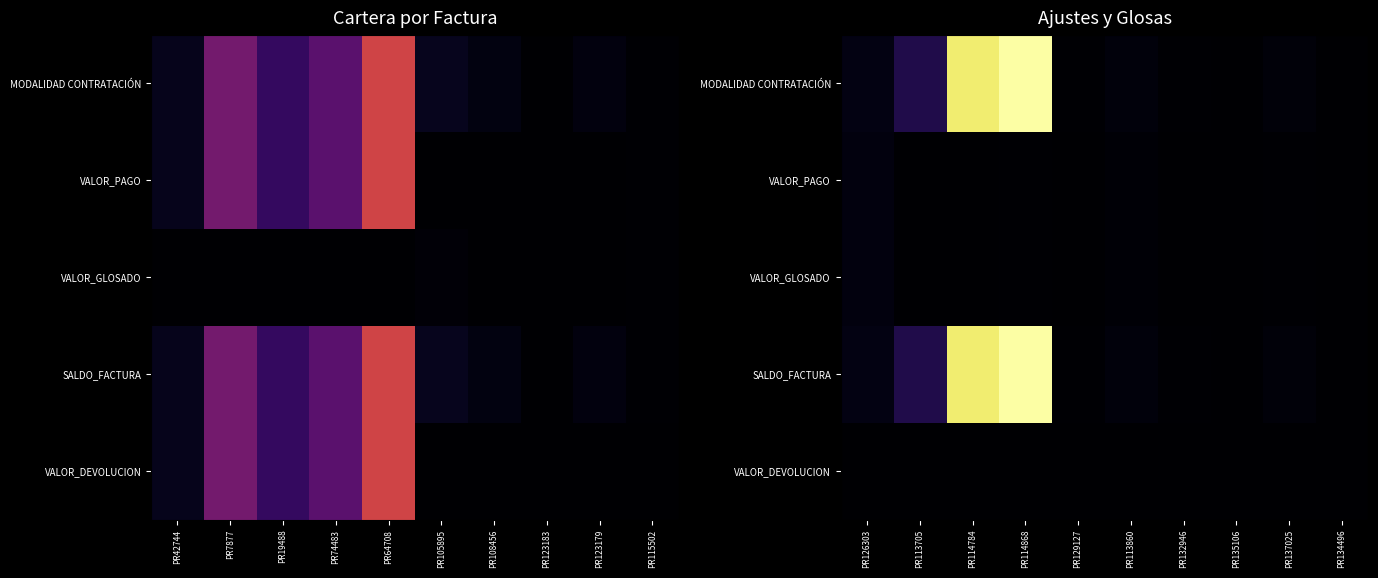

Count the number of data series in this chart.

5